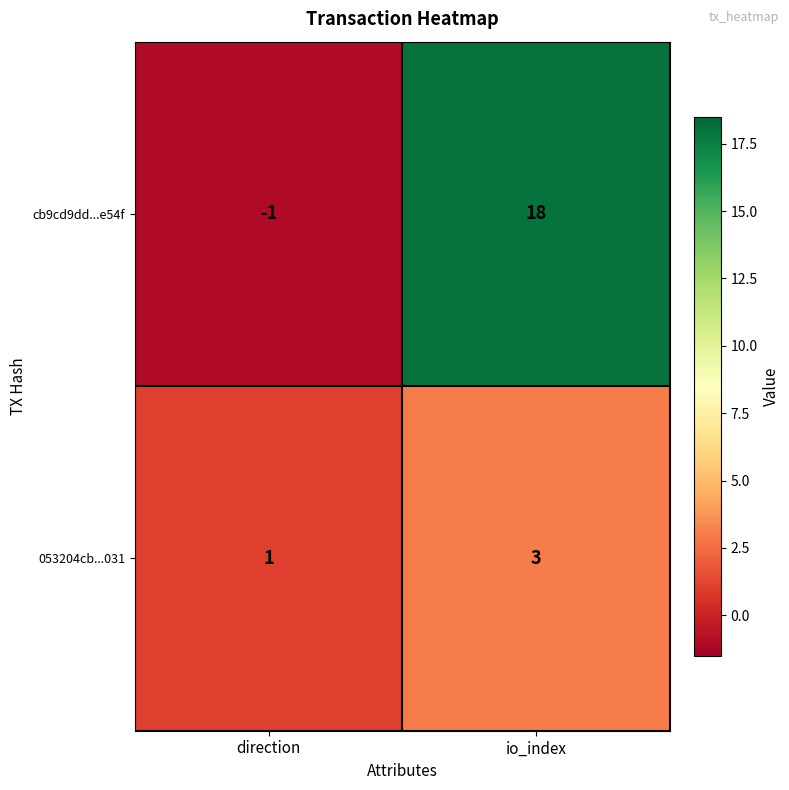

True or false: 053204cb...031 has a value of 3 at io_index.

True